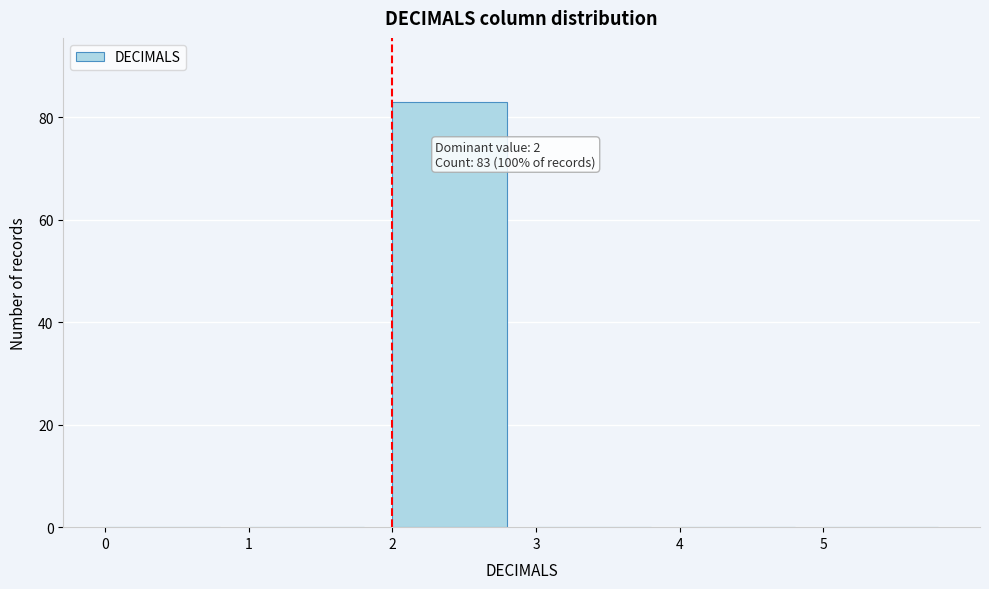

Over which range of the x-axis is the bar tallest?

2 to 3